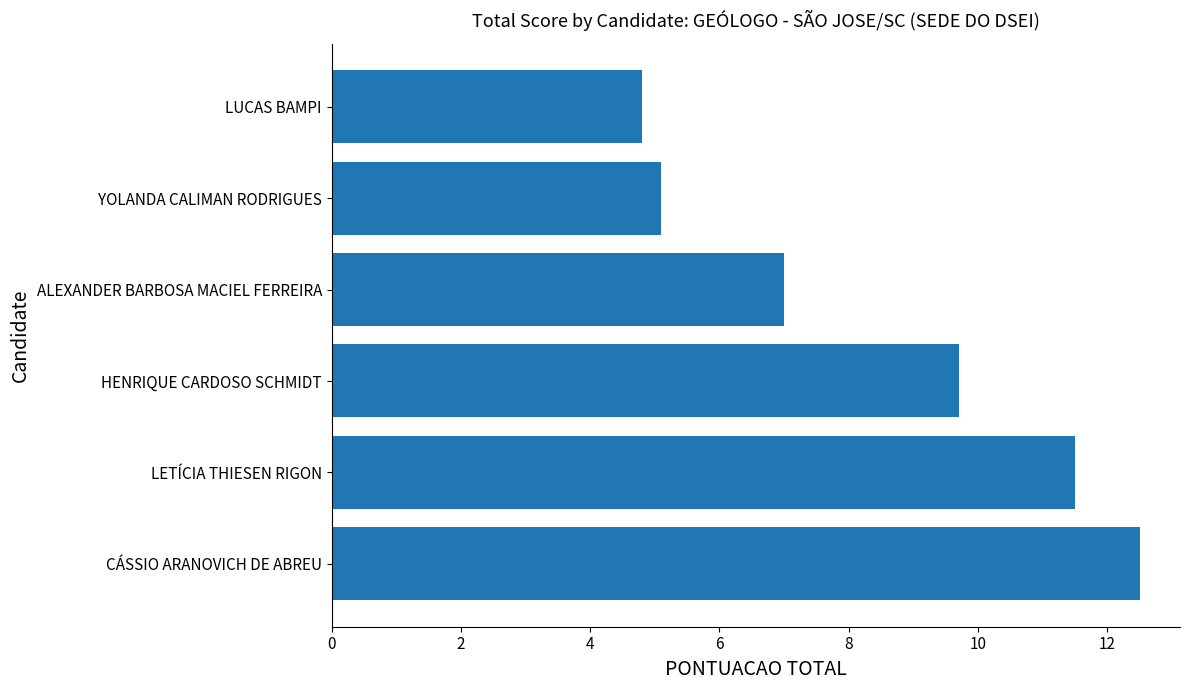

What is the change in value from HENRIQUE CARDOSO SCHMIDT to YOLANDA CALIMAN RODRIGUES?

-4.6